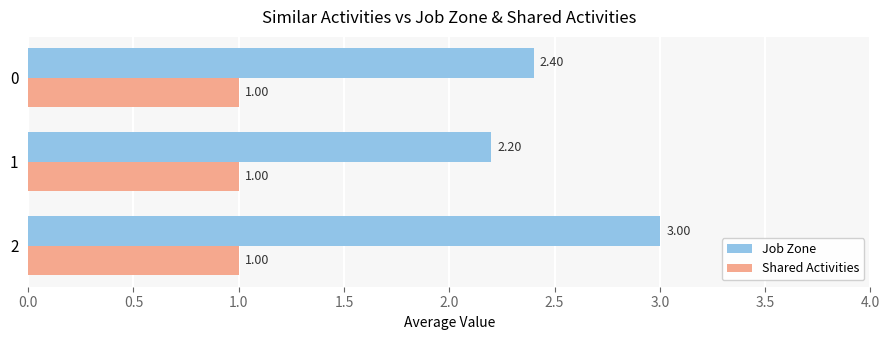

How many distinct data groups are displayed?

2